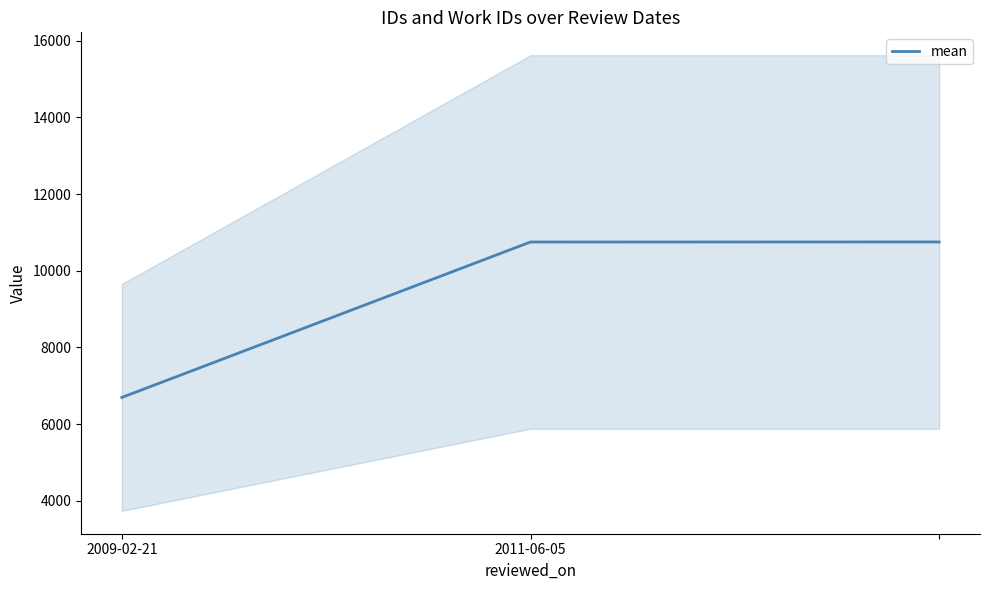

Does the chart have visible grid lines?

No